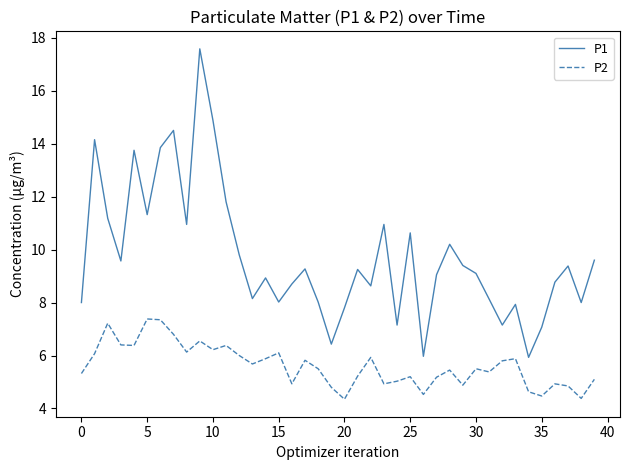

Which series has the largest total across all categories?

P1